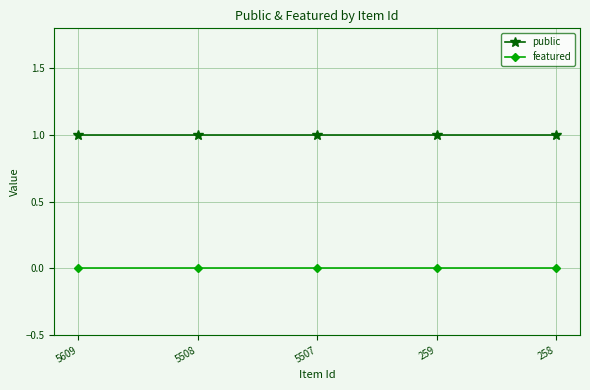

The featured series shows 0 at 259. True or false?

True